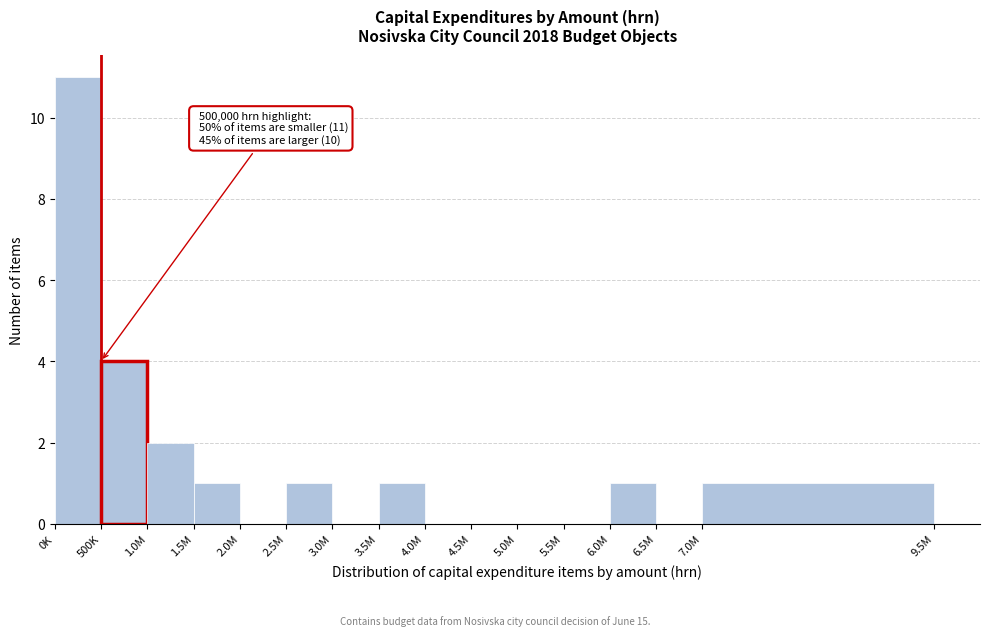

Reading left to right, list all the values displayed in this chart.

0K=11	500K=4	1.0M=2	1.5M=1	2.0M=0	2.5M=1	3.0M=0	3.5M=1	4.0M=0	4.5M=0	5.0M=0	5.5M=0	6.0M=1	6.5M=0	7.0M=1	9.5M=0